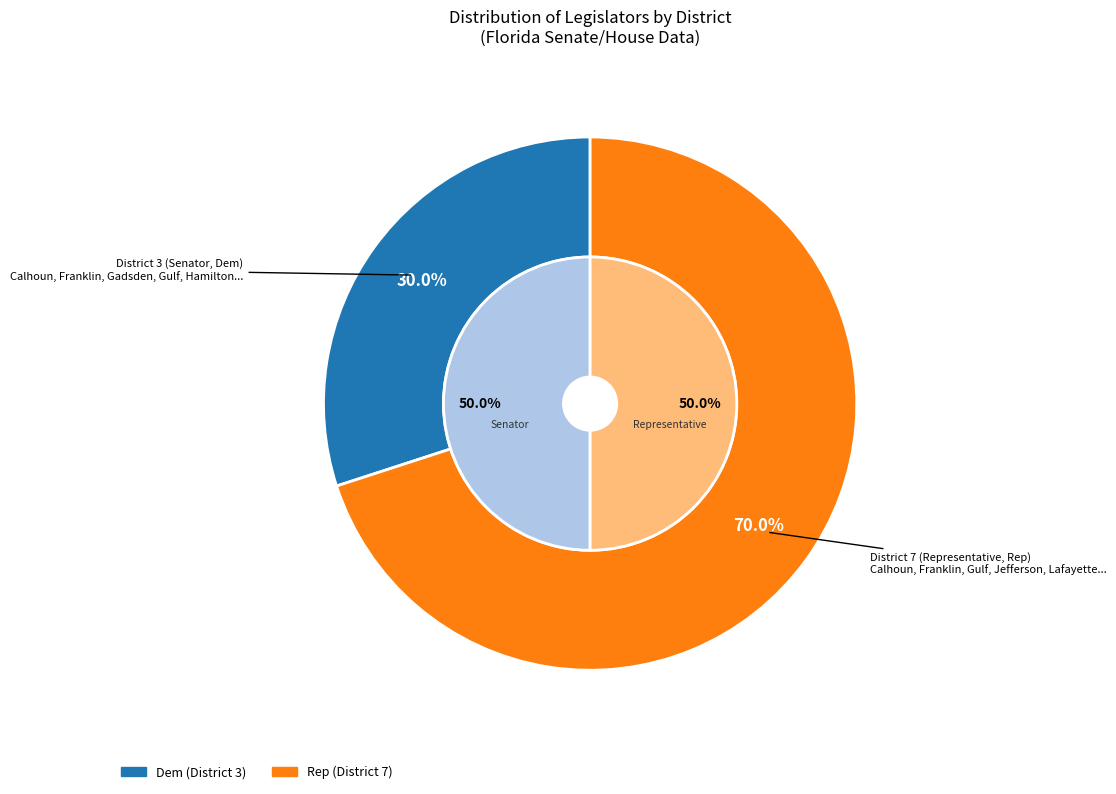

Is it true that District 3 is 16% of the pie?

False